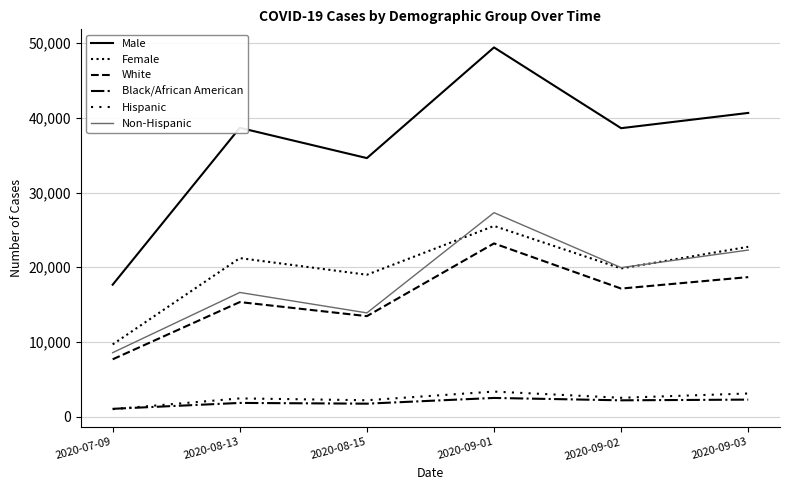

Which series has the largest range (max minus min)?

Male